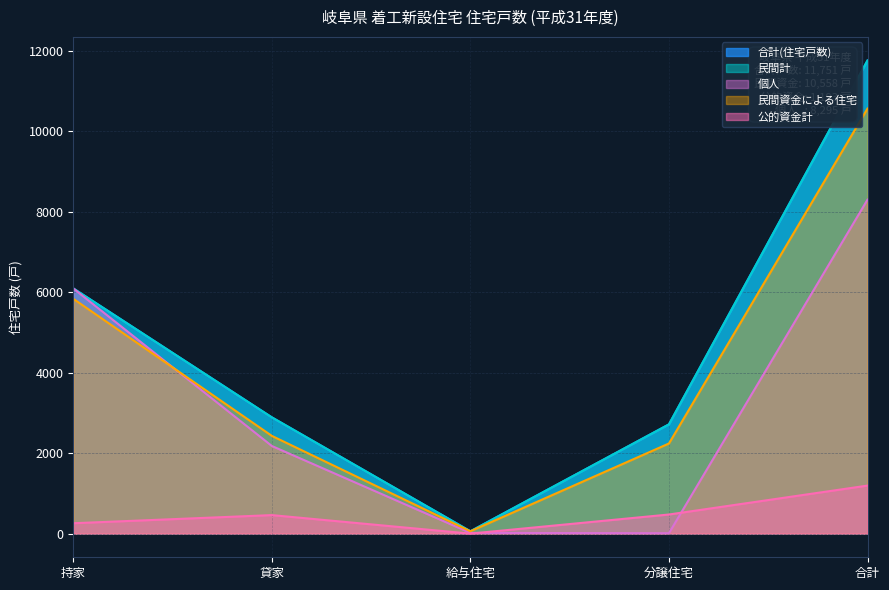

True or false: 民間計 and 合計(住宅戸数) cross at least once.

False